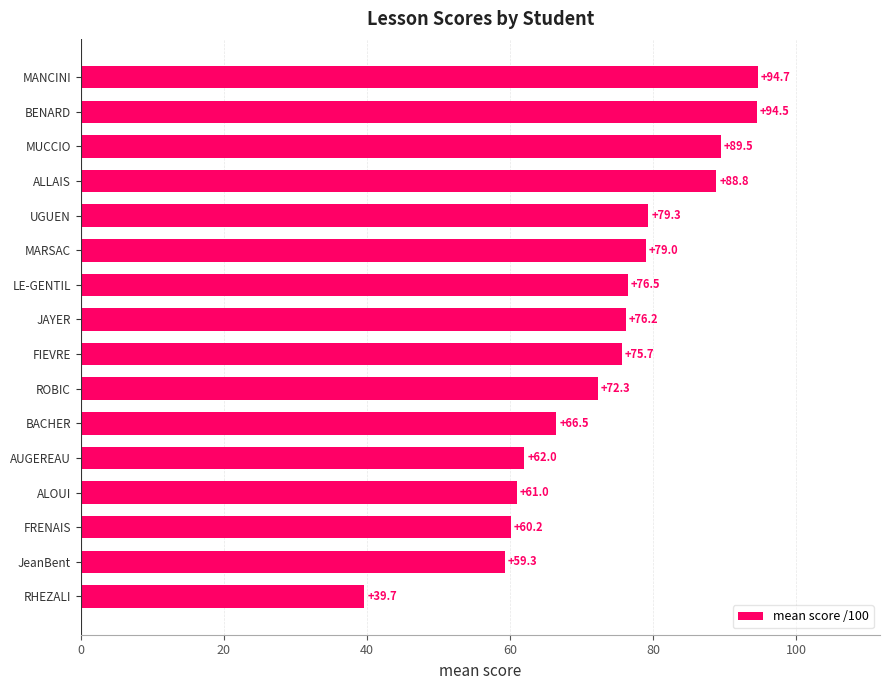

List the labels in order of value, smallest first.

RHEZALI, JeanBent, FRENAIS, ALOUI, AUGEREAU, BACHER, ROBIC, FIEVRE, JAYER, LE-GENTIL, MARSAC, UGUEN, ALLAIS, MUCCIO, BENARD, MANCINI